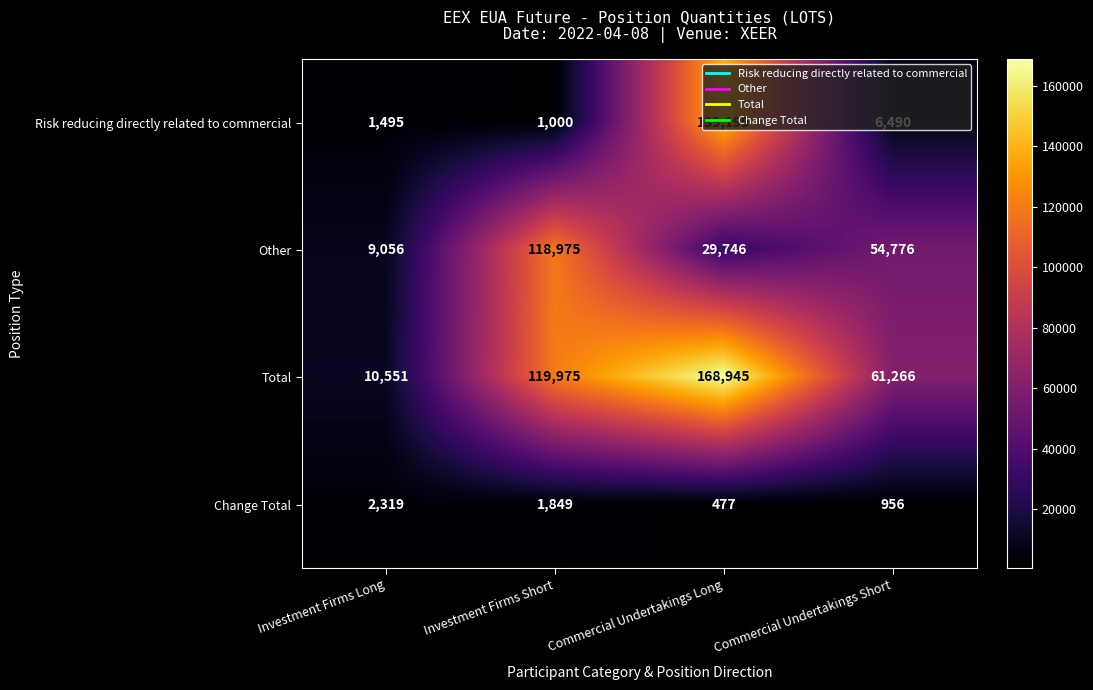

What is the total value across all series at Commercial Undertakings Long?

338367